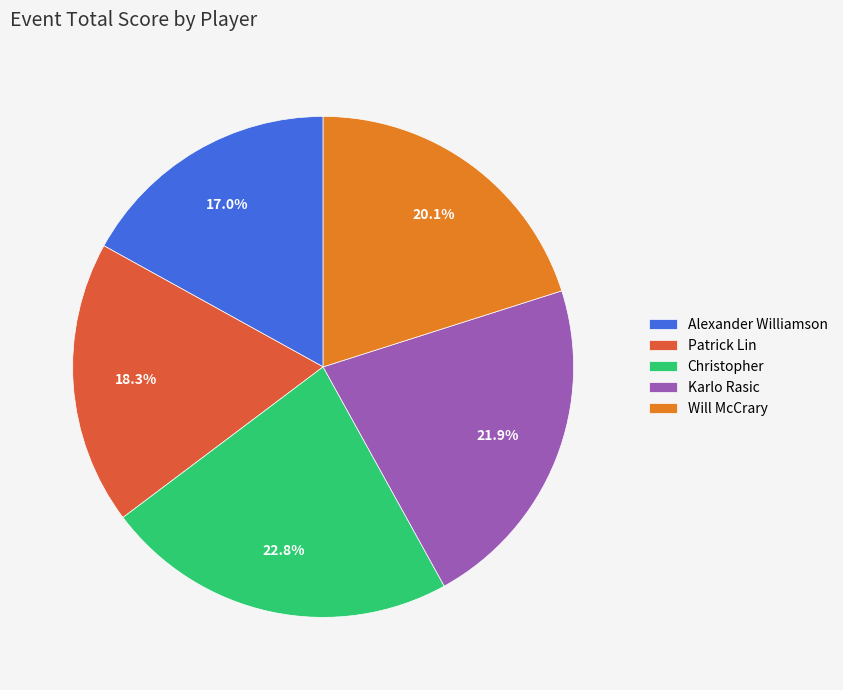

To the nearest percent, what is the average slice percentage?

20%